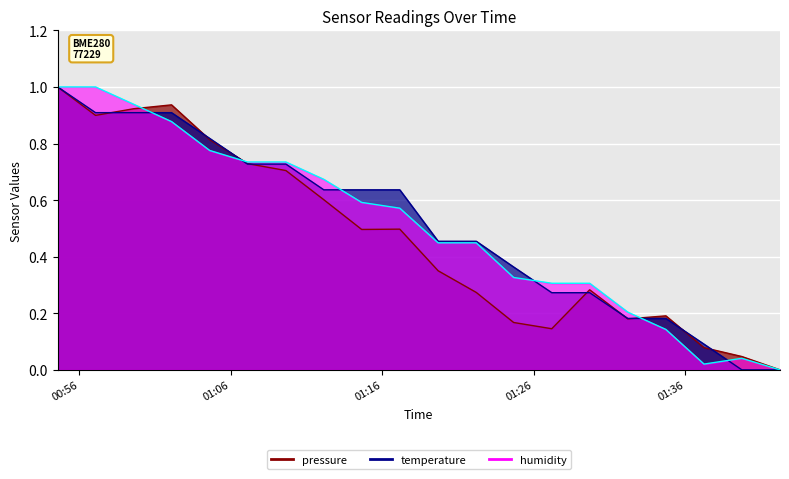

Rank the series by their maximum value, from lowest to highest.

pressure, temperature, humidity